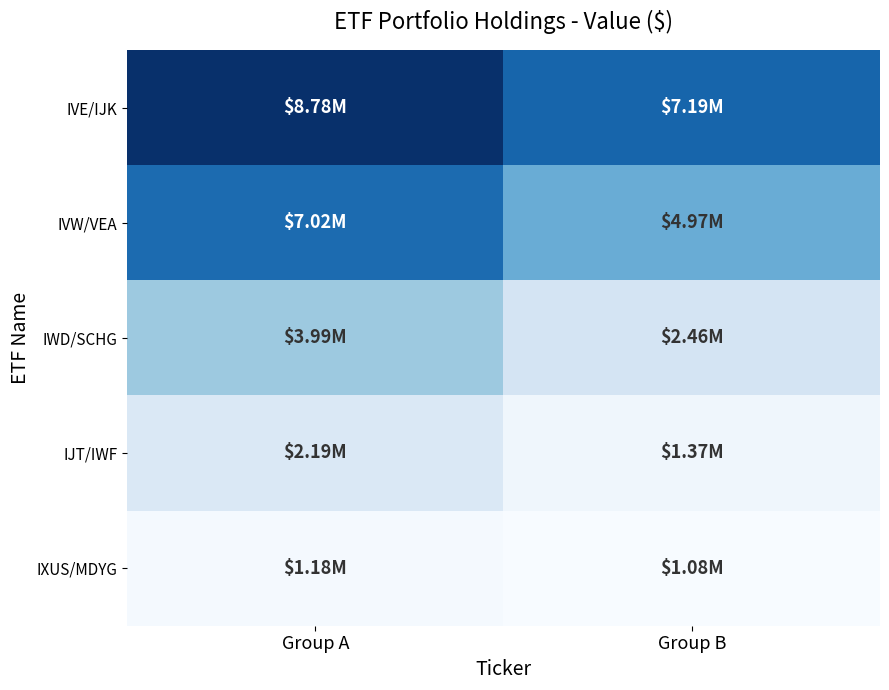

Reading right to left, what are all the values shown in this chart?

IVE/IJK: Group B=7189000	Group A=8776000
IVW/VEA: Group B=4973000	Group A=7024000
IWD/SCHG: Group B=2457000	Group A=3989000
IJT/IWF: Group B=1373000	Group A=2191000
IXUS/MDYG: Group B=1077000	Group A=1182000